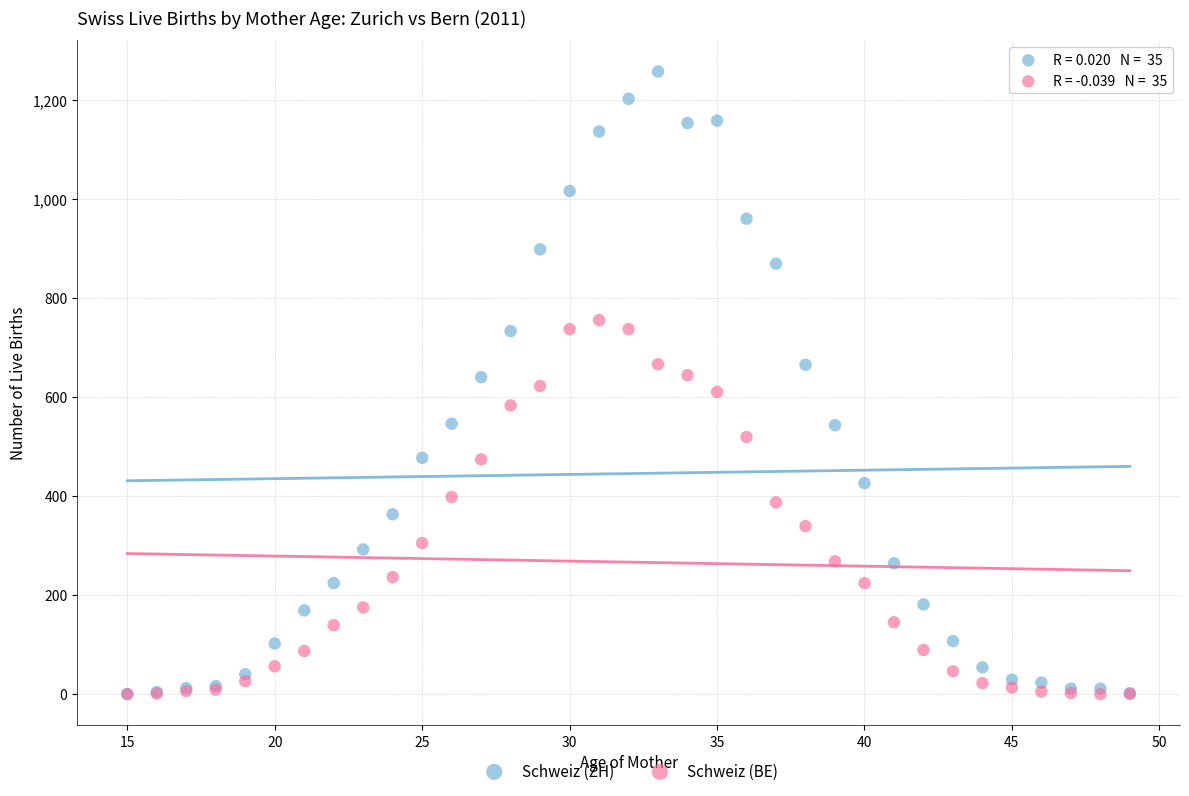

What are all the series names shown in the legend?

Schweiz (ZH), Schweiz (BE)